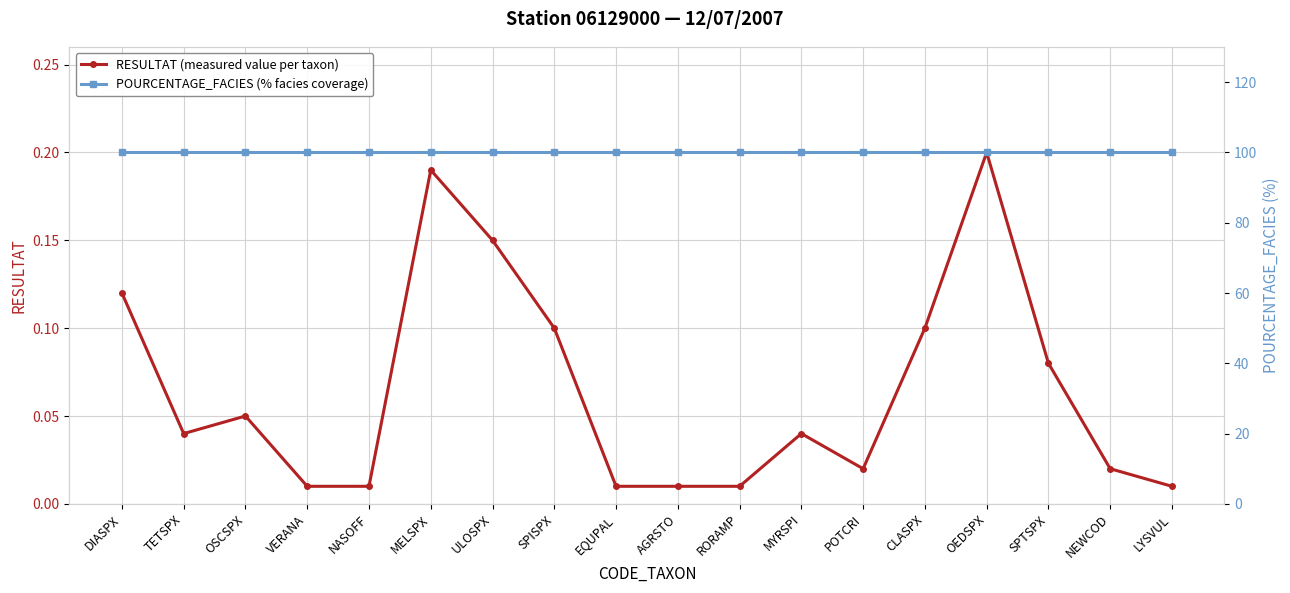

What is the greatest value displayed?

100.0